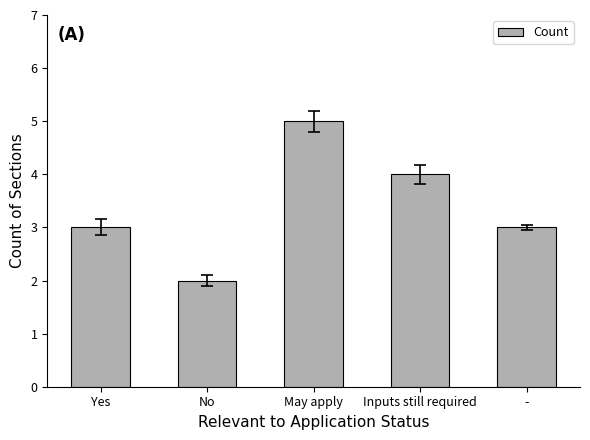

Which category has the lowest value across all series?

No